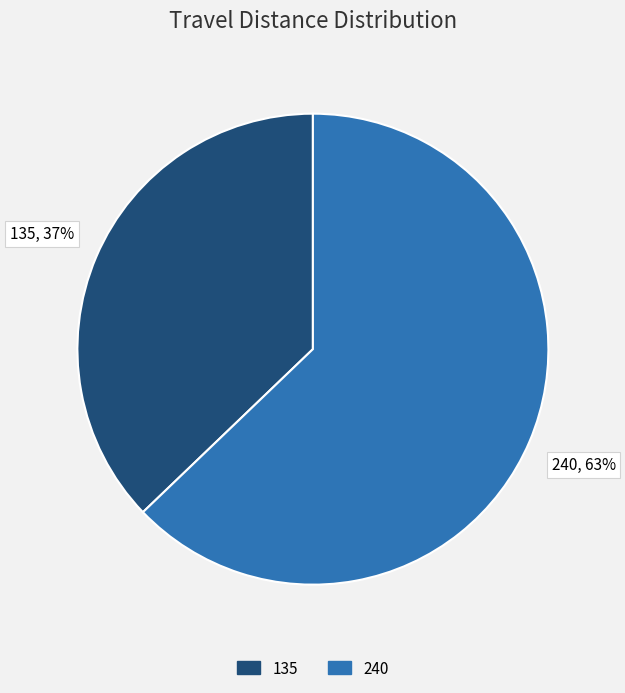

Rank the categories by value from lowest to highest.

135, 240